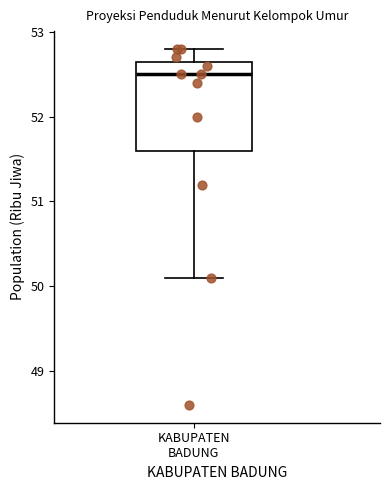

Transcribe this box plot: give where the median line is, the range the box spans, and where the two whiskers end, as read against the y-axis. The values are not printed on the chart, so give them approximately, as read against the axis.

median 52.5, box 51.6 to 52.7, whiskers 50.1 to 52.8